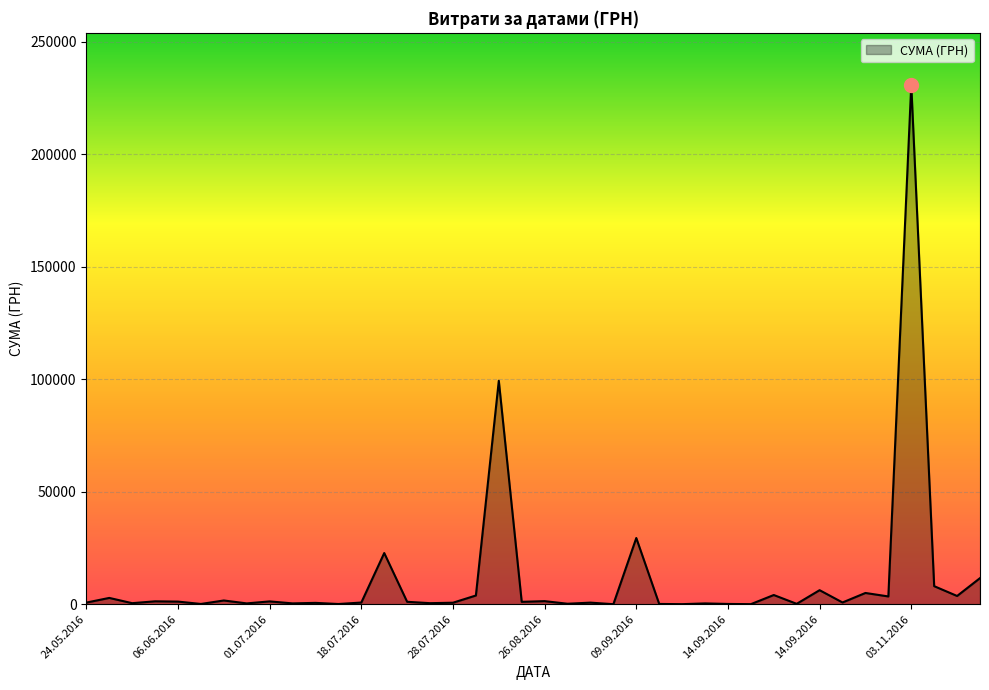

What is the difference between the maximum and minimum values?

230824.8